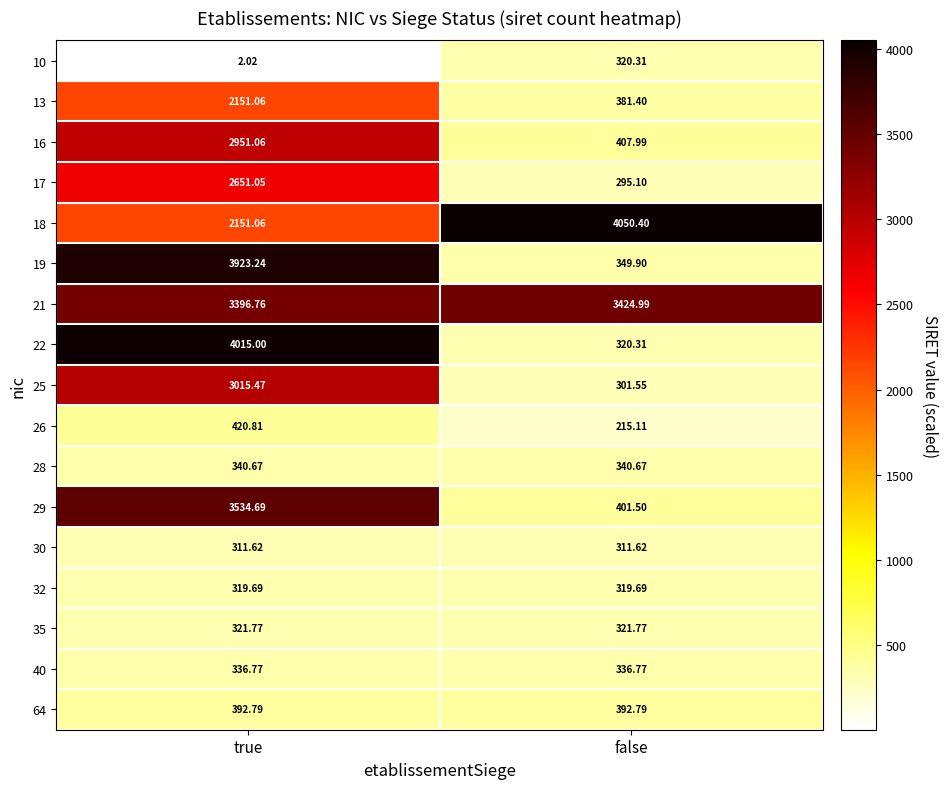

Where does the 19 series first go above 3923?

true